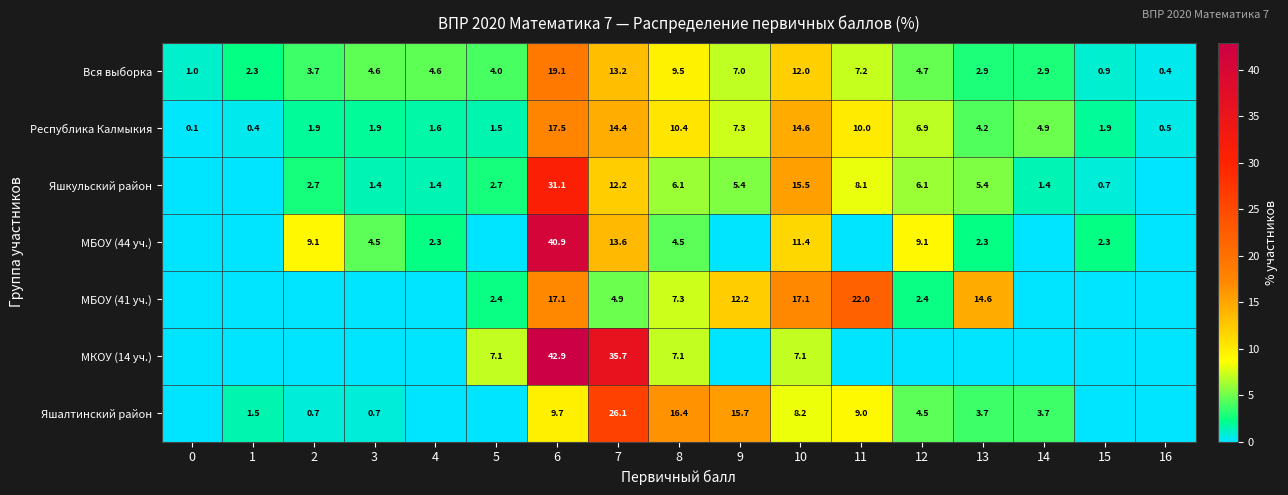

At how many categories does at least one series exceed 18?

3